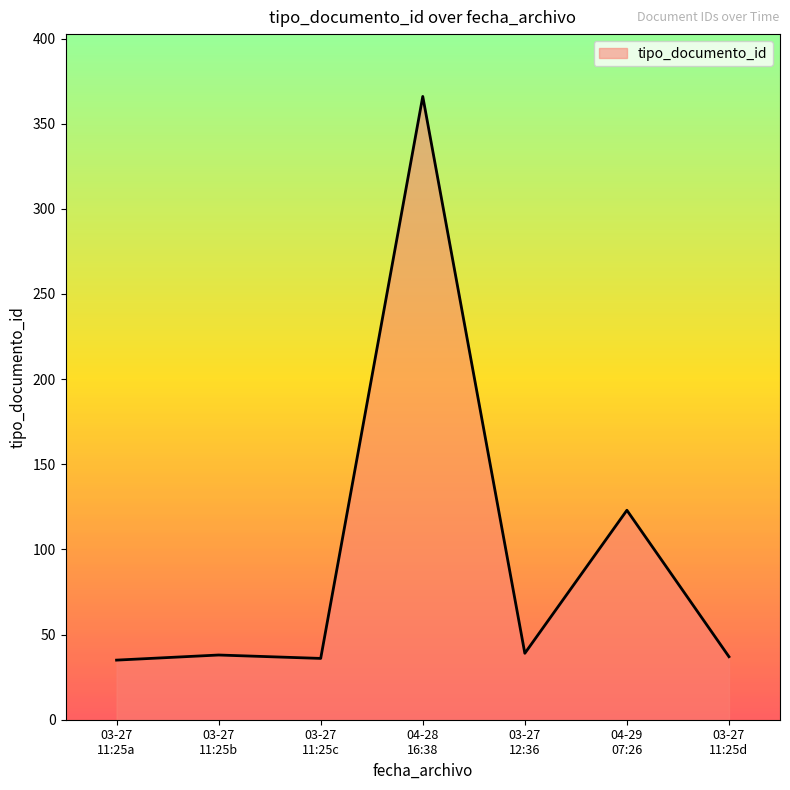

What is the greatest value displayed?

366